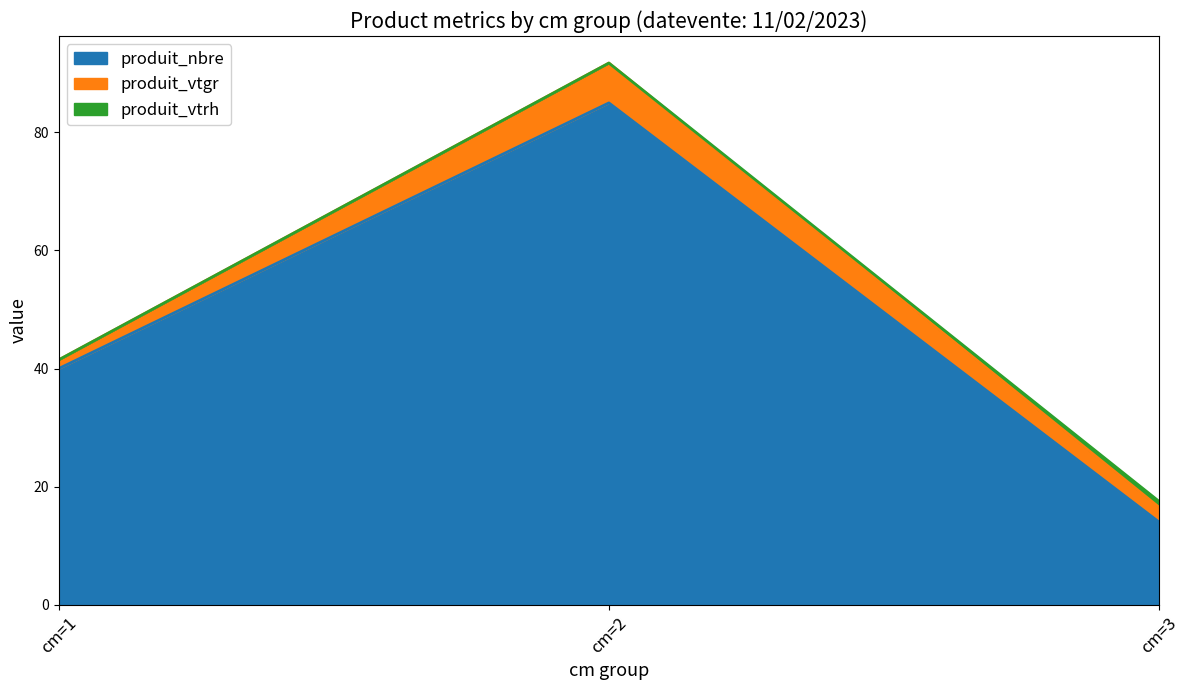

Rank the series at cm=3 from lowest to highest value.

produit_vtrh, produit_vtgr, produit_nbre